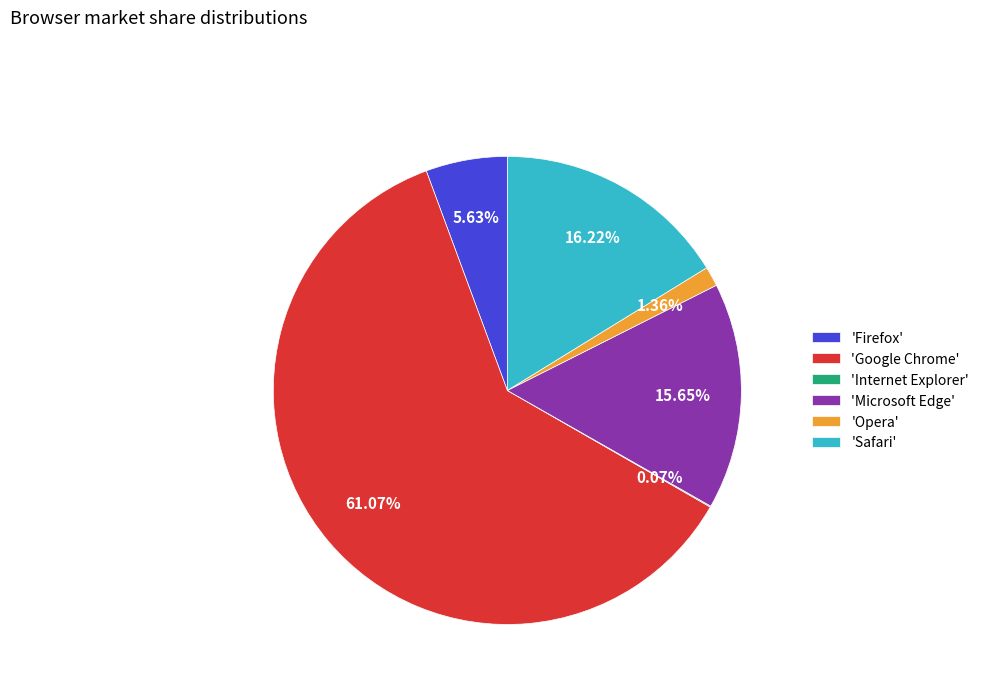

Between 'Safari' and 'Firefox', which is larger?

'Safari'